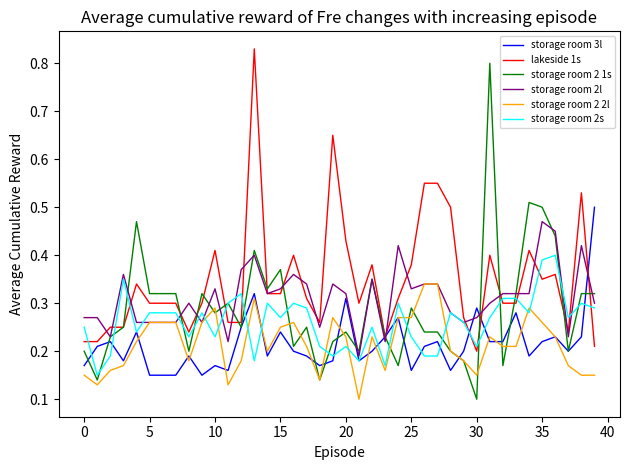

Which series has the widest spread of values?

storage room 2 1s